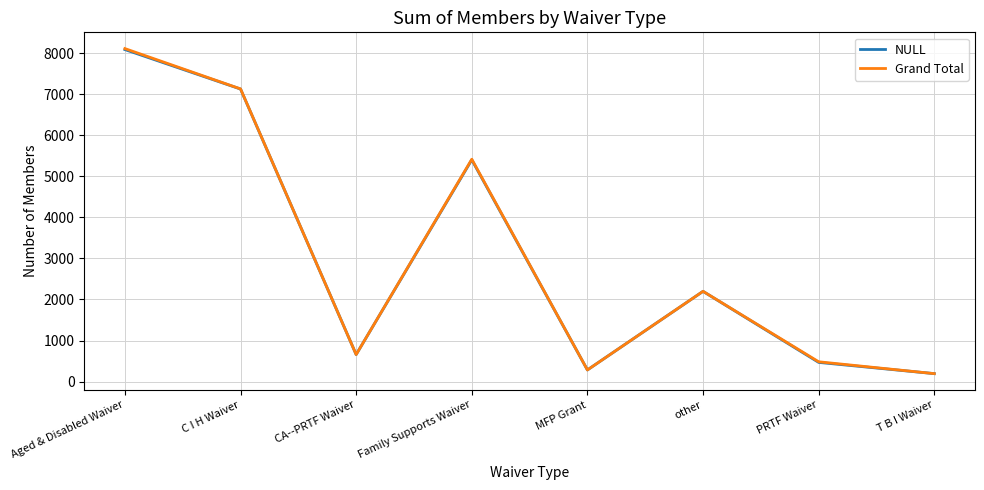

The value of Grand Total at Aged & Disabled Waiver is 8110. True or false?

True